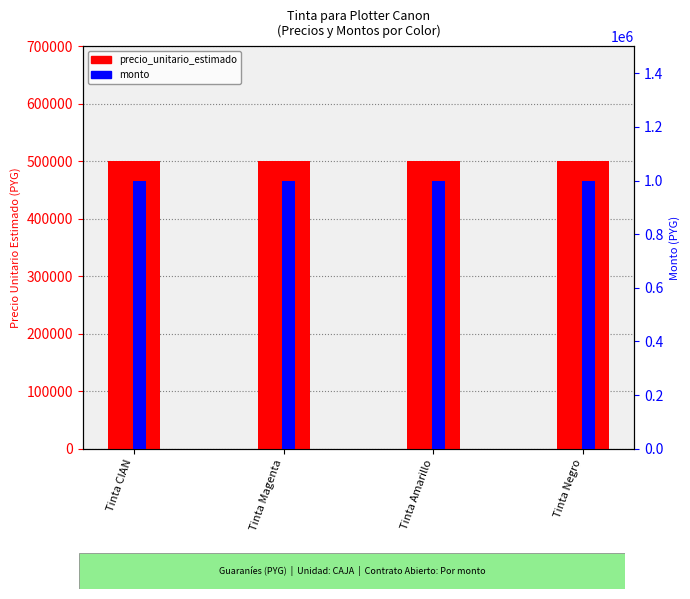

What is the label of the 2nd bar from the right?

Tinta Amarillo